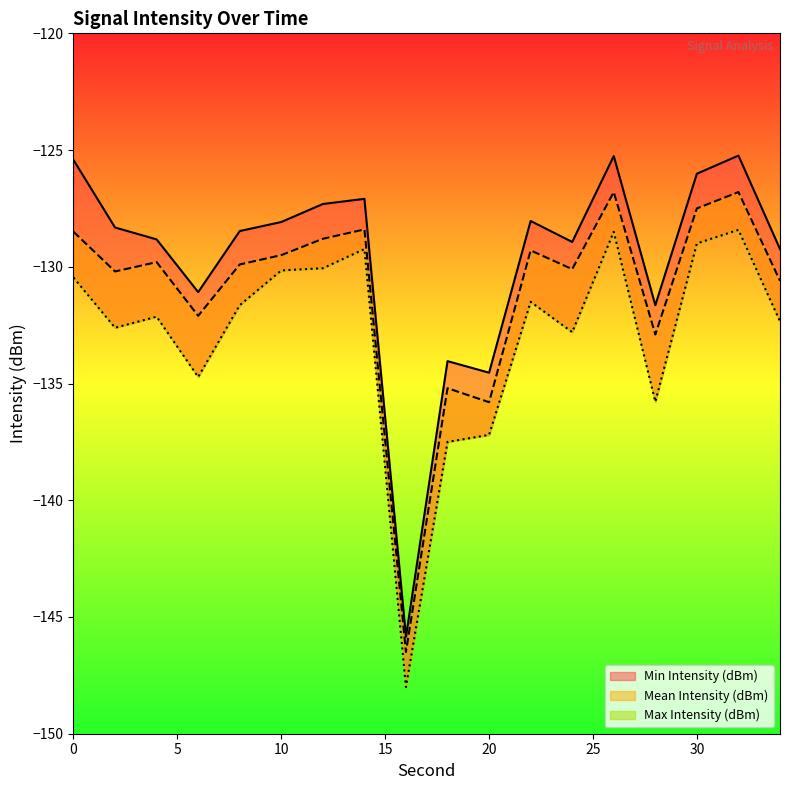

Which series has the largest range (max minus min)?

Min Intensity (dBm)